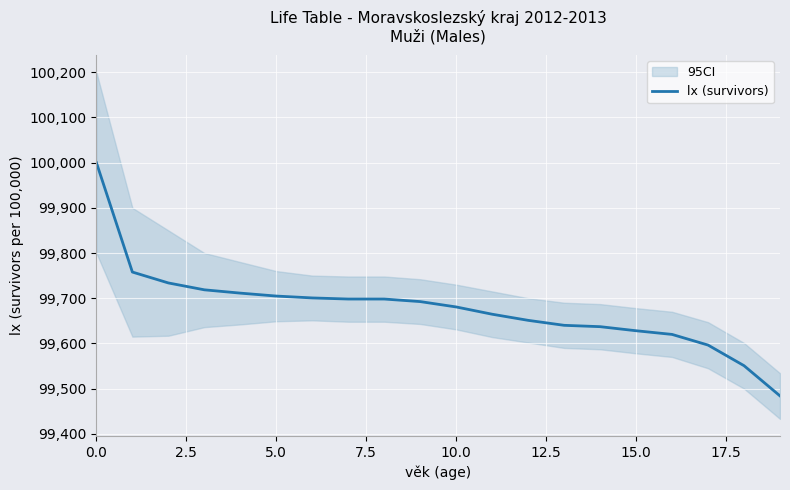

What is the sum of all values?

1993567.9